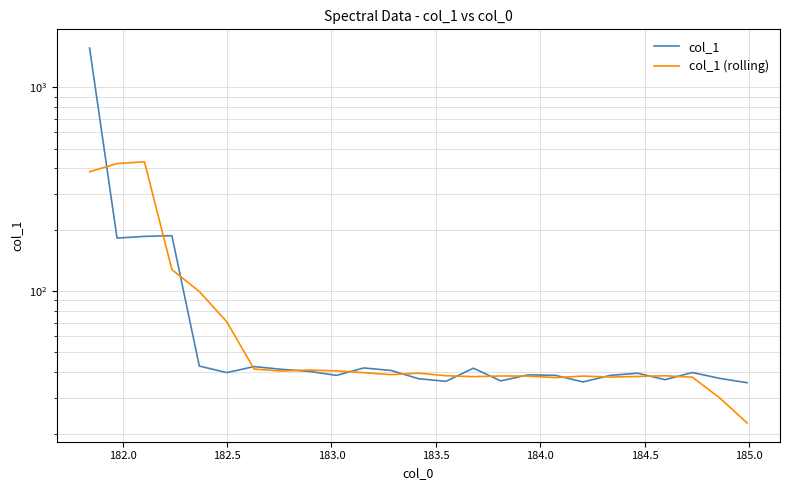

How many data points does each series have?

25